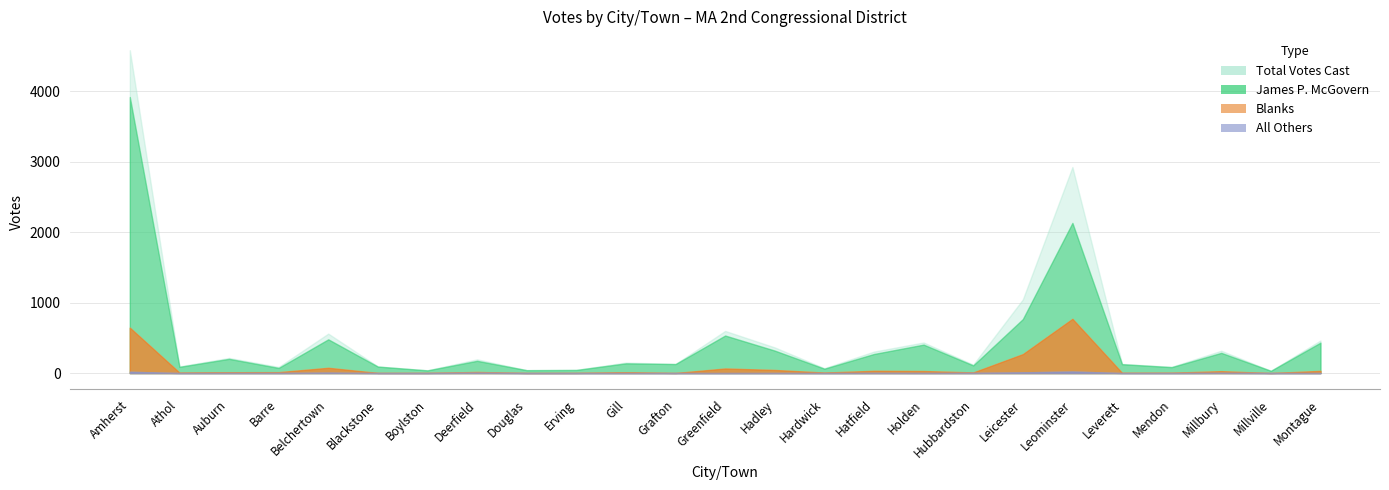

List the series in order of their peak value, highest first.

total_votes, mcgovern, blanks, others